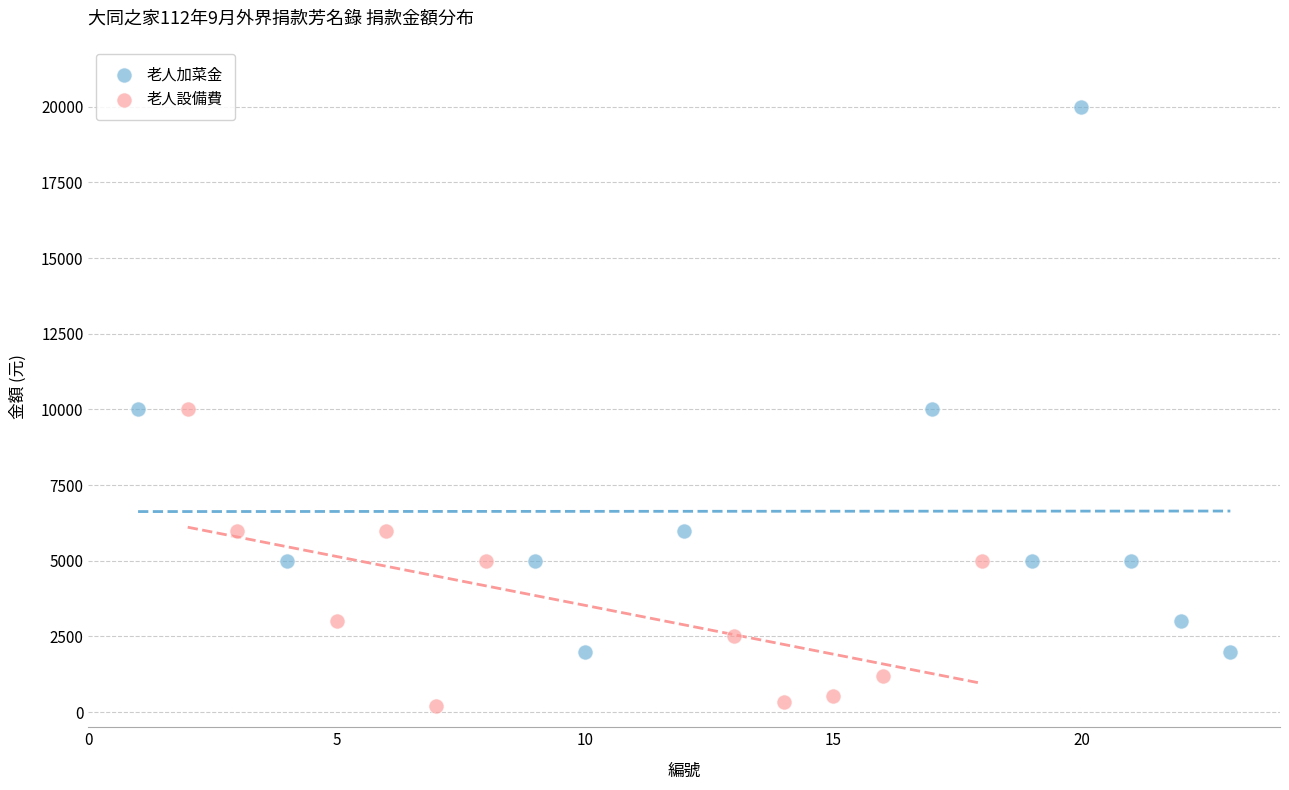

Which series reaches the minimum Y coordinate?

老人設備費